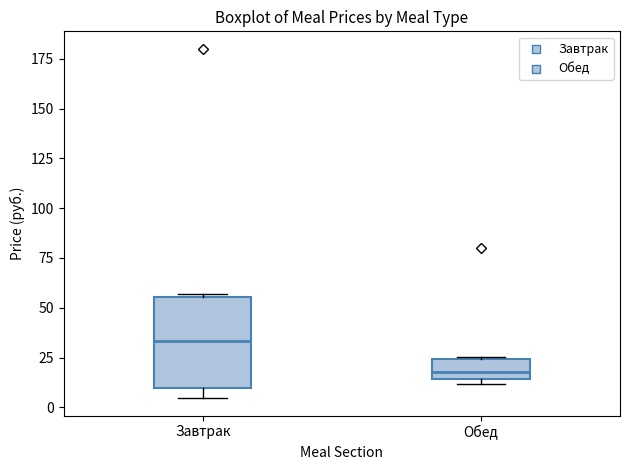

Which box is the tallest, from its lower edge to its upper edge?

Завтрак